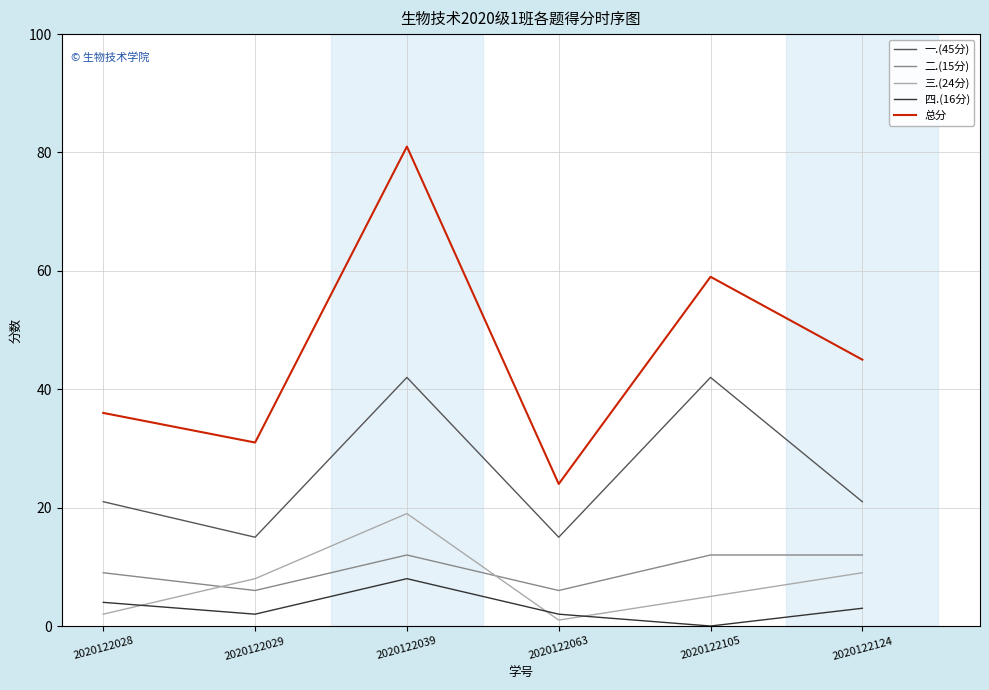

True or false: 总分 and 四.(16分) intersect in this chart.

False